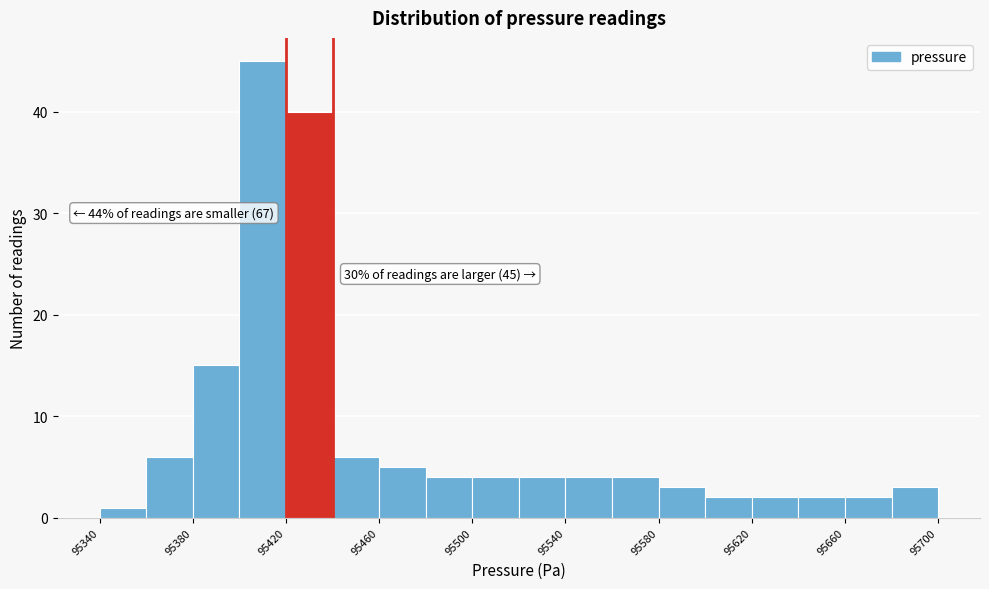

Over which range of the x-axis is the bar tallest?

95400 to 95420